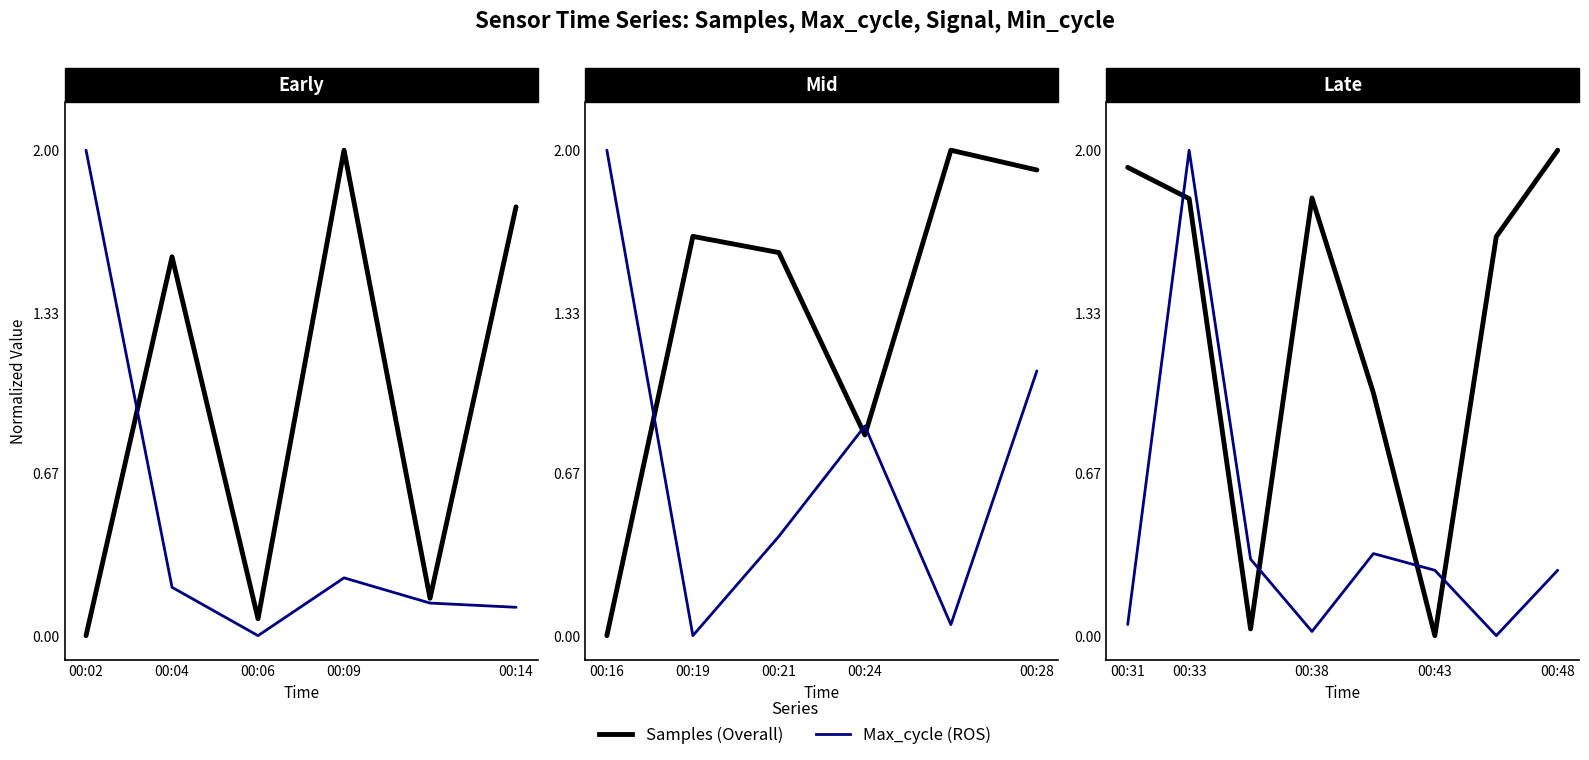

How many interior local valleys does the Samples series have?

2